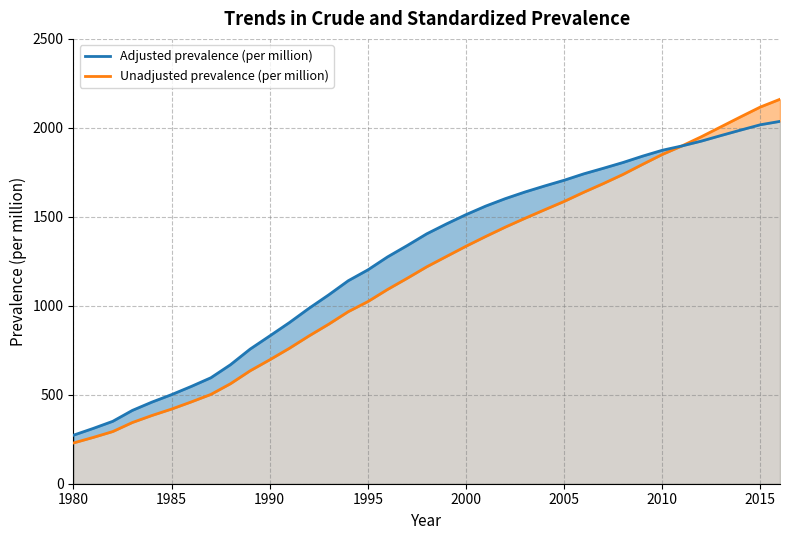

Rank the series by their average value, from lowest to highest.

Unadjusted prevalence (per million), Adjusted prevalence (per million)